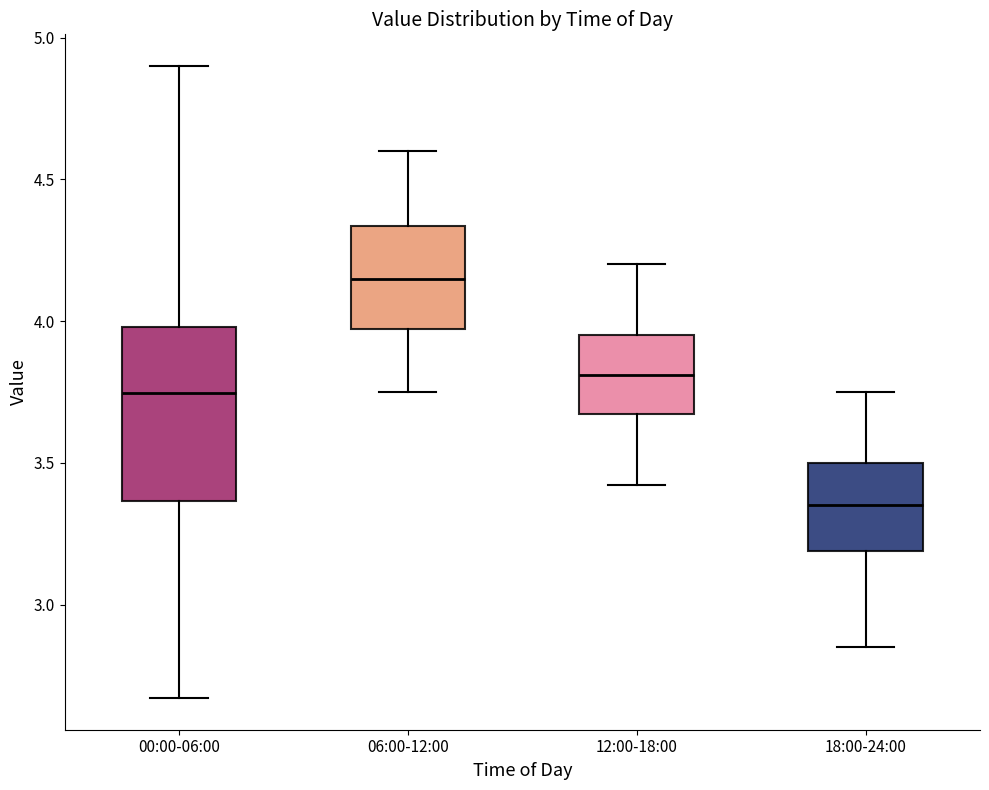

Reading left to right, transcribe this box plot: for each box, give where its median line is, the range the box spans, and where its two whiskers end, as read against the y-axis. The values are not printed on the chart, so give them approximately, as read against the axis.

00:00-06:00: median 3.75, box 3.35 to 4.00, whiskers 2.65 to 4.90
06:00-12:00: median 4.15, box 3.95 to 4.35, whiskers 3.75 to 4.60
12:00-18:00: median 3.80, box 3.65 to 3.95, whiskers 3.40 to 4.20
18:00-24:00: median 3.35, box 3.20 to 3.50, whiskers 2.85 to 3.75